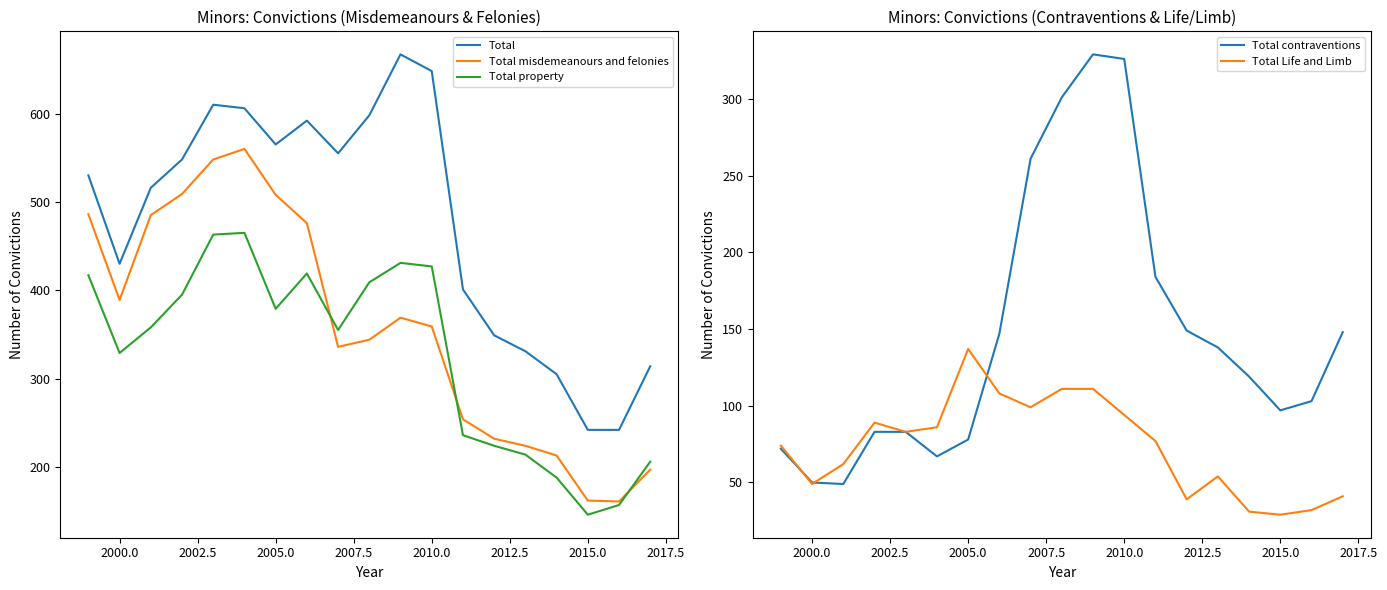

What is the highest value of the Total property series?

465